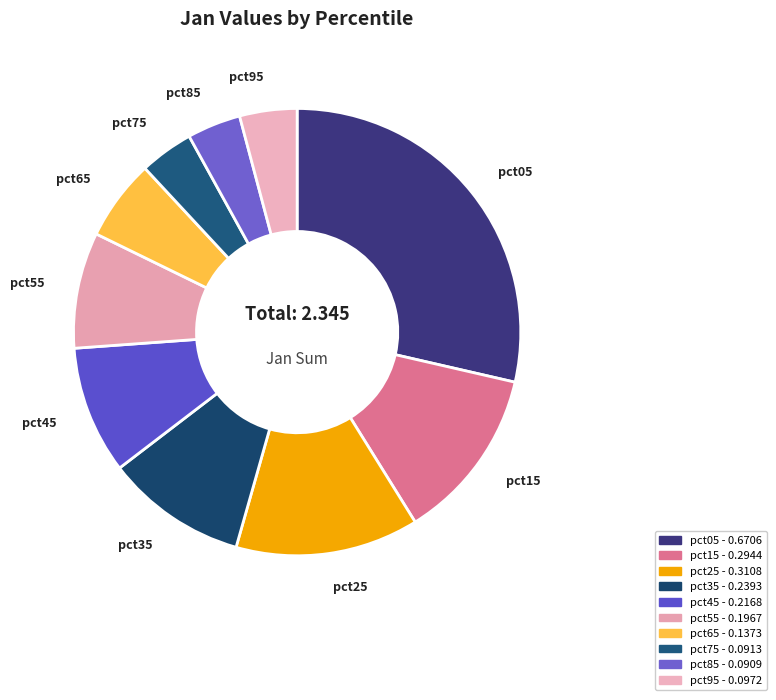

How many segments does this pie chart have?

10